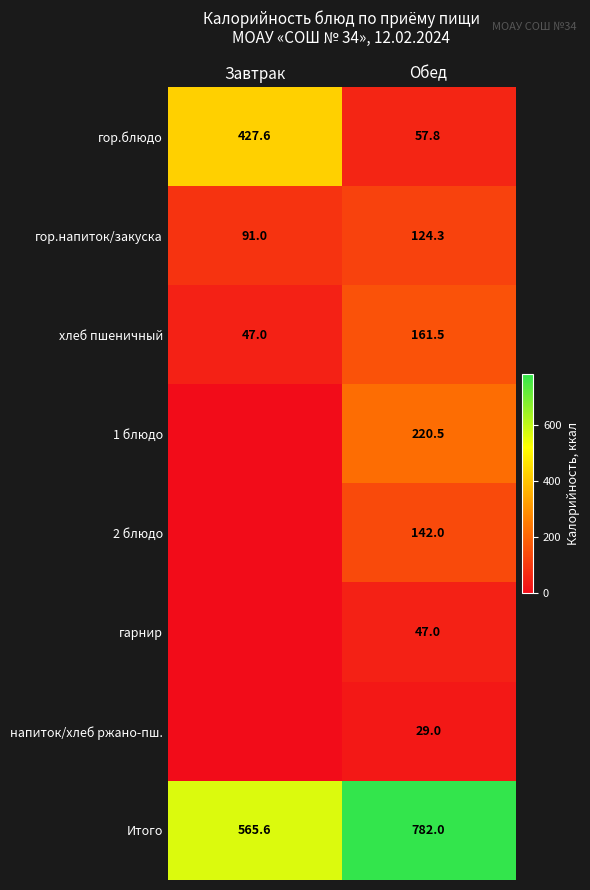

What is the difference between the maximum and minimum values in the хлеб пшеничный series?

114.5